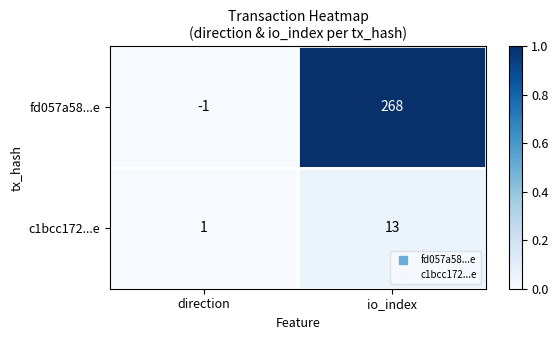

List the series in order of their peak value, lowest first.

c1bcc172...e, fd057a58...e